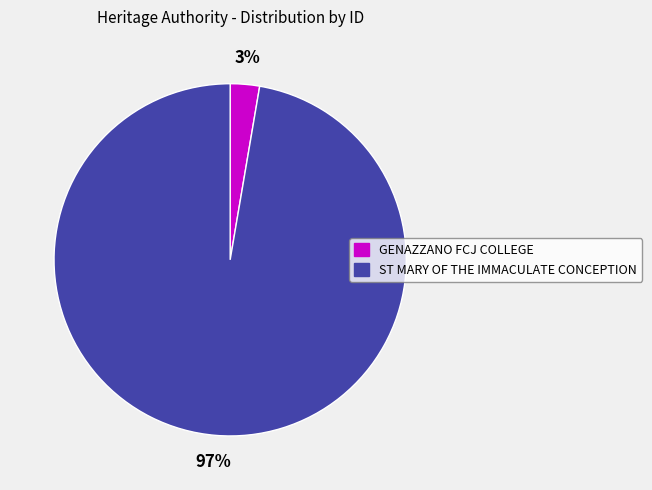

To the nearest percent, what is the average slice percentage?

50%